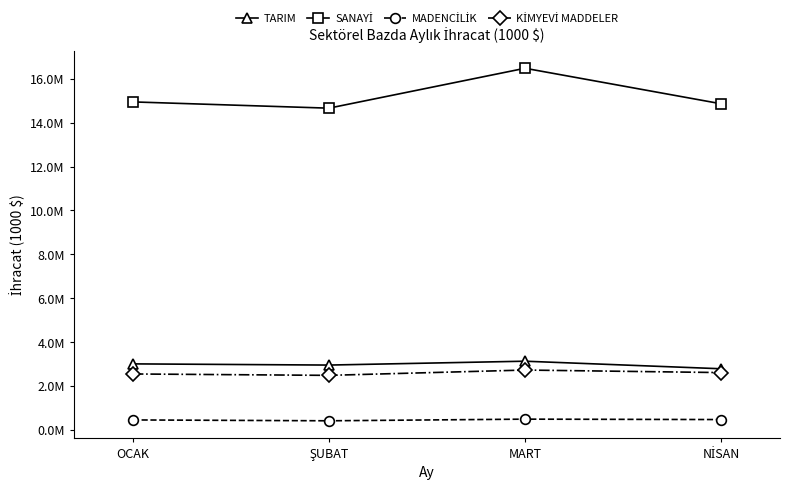

What is the label of the 2nd point from the left?

ŞUBAT